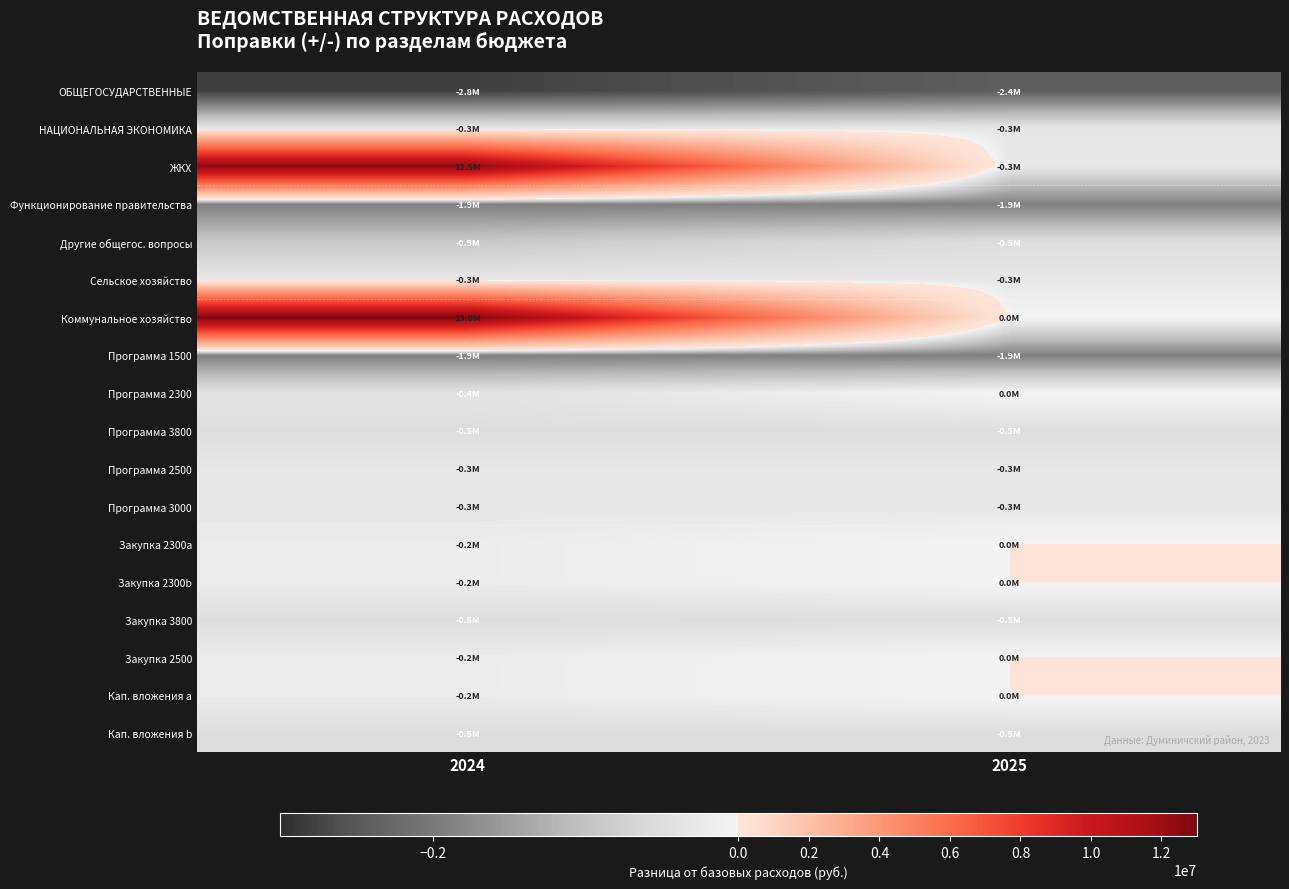

Which series has the widest spread of values?

Коммунальное хозяйство